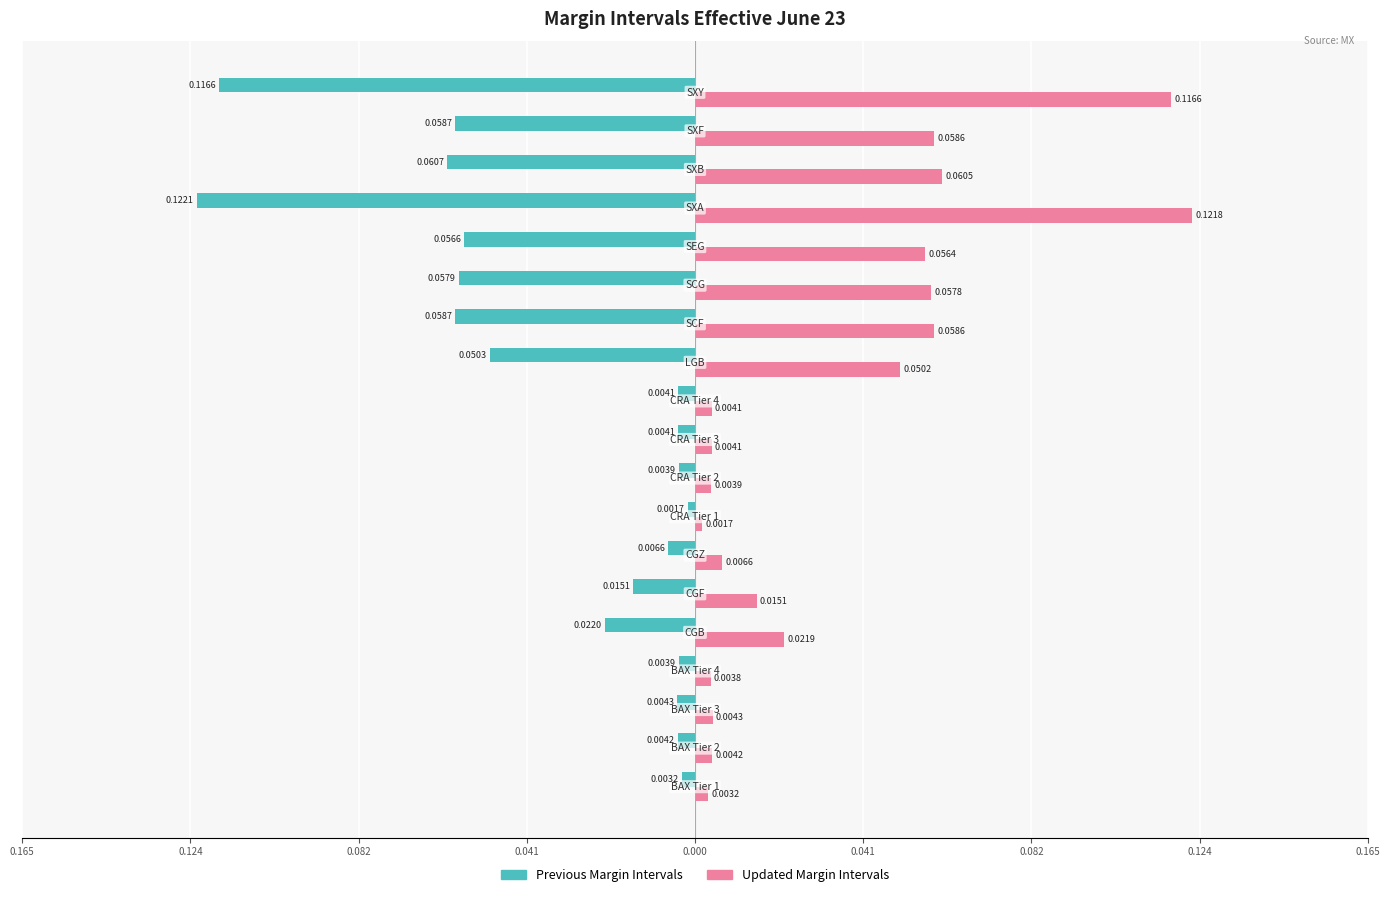

What are all the series names shown in the legend?

Previous Margin Intervals, Updated Margin Intervals